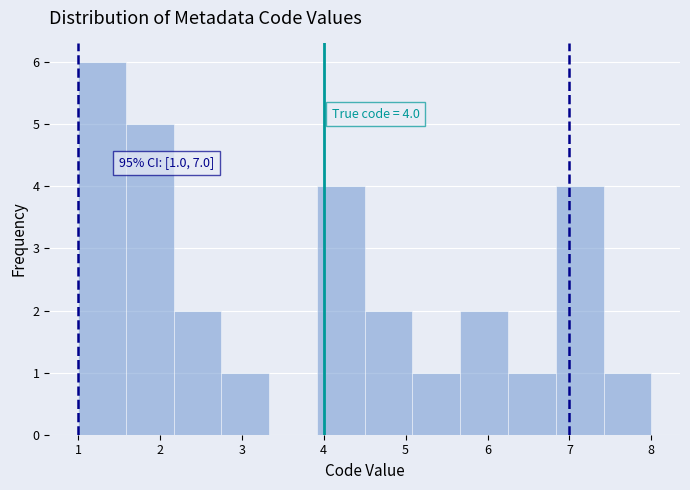

Which range on the x-axis has the tallest bar?

1.0 to 1.6